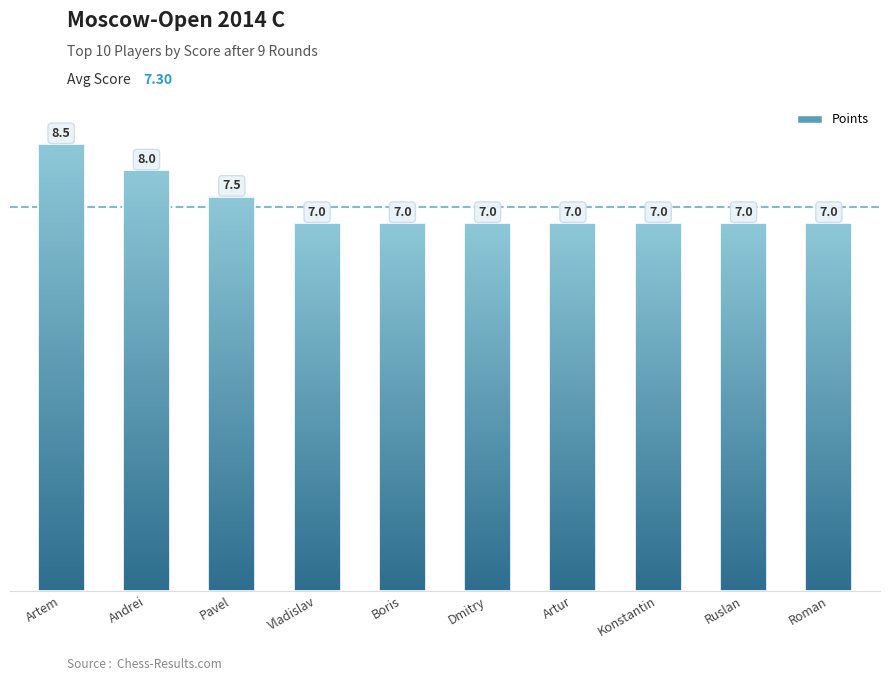

Which label corresponds to the smallest value in the chart?

Cherepanov Vladislav